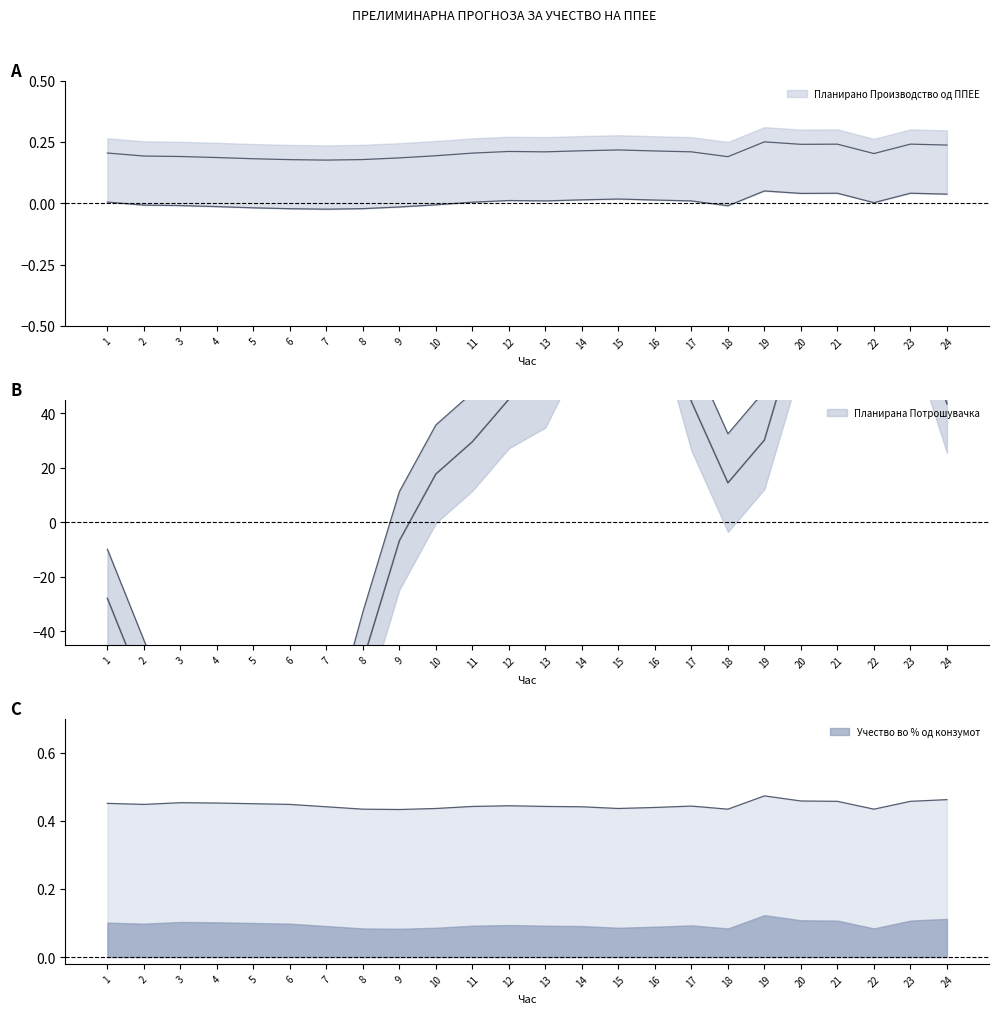

How many series are shown in this chart?

3